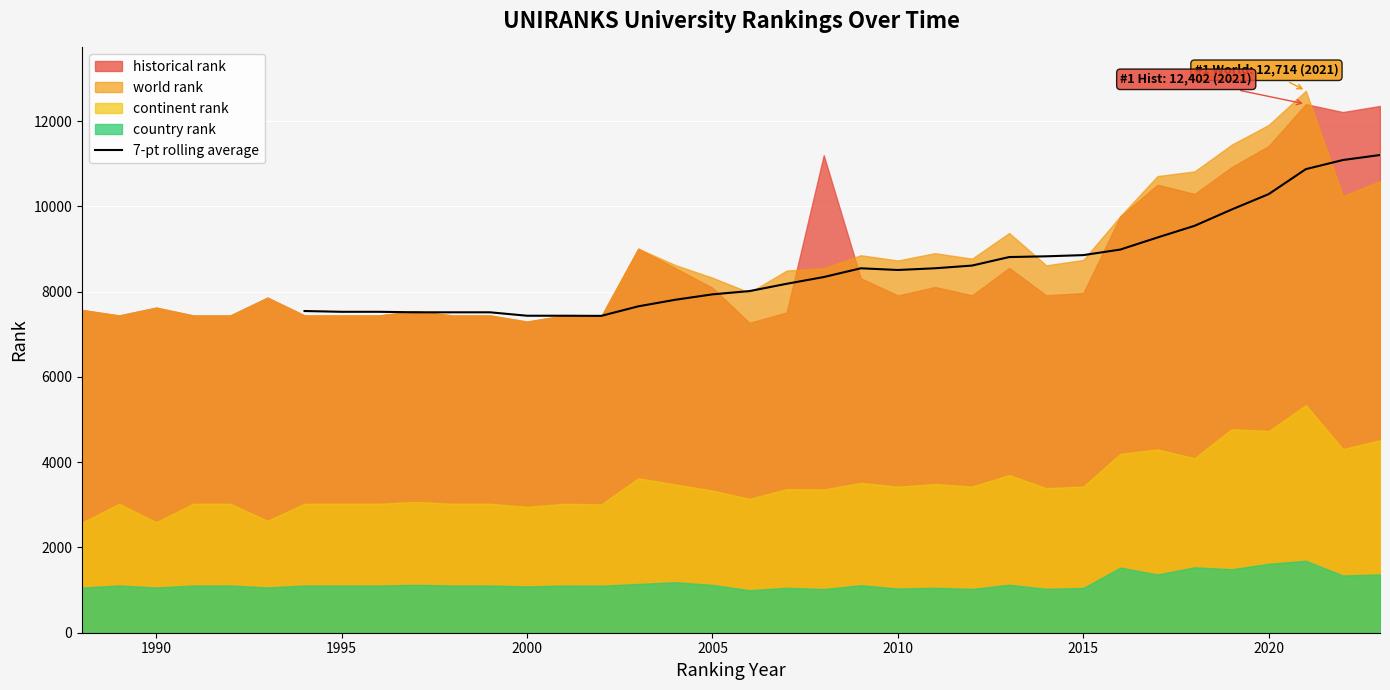

What is the lowest value of the 7-pt rolling average series?

7433.6